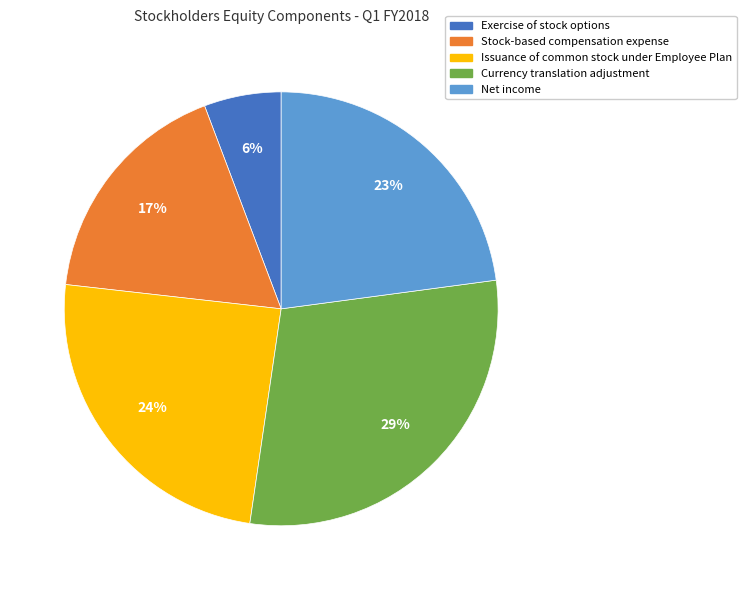

To the nearest percent, what is the combined percentage of Issuance of common stock under Employee Plan and Net income?

47%